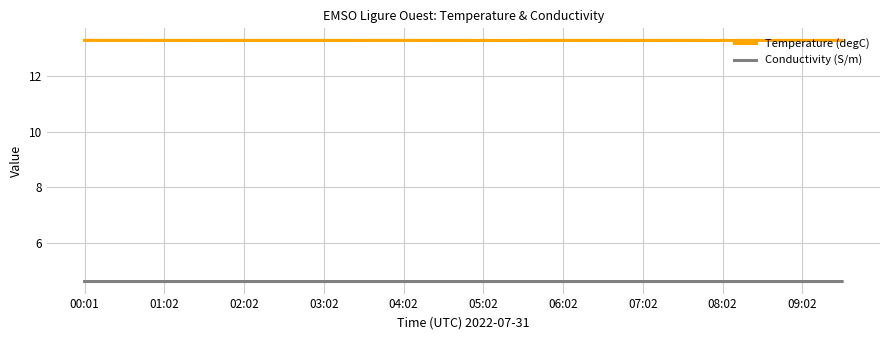

In Conductivity (S/m), how many points are lower than both neighbors (excluding endpoints)?

6